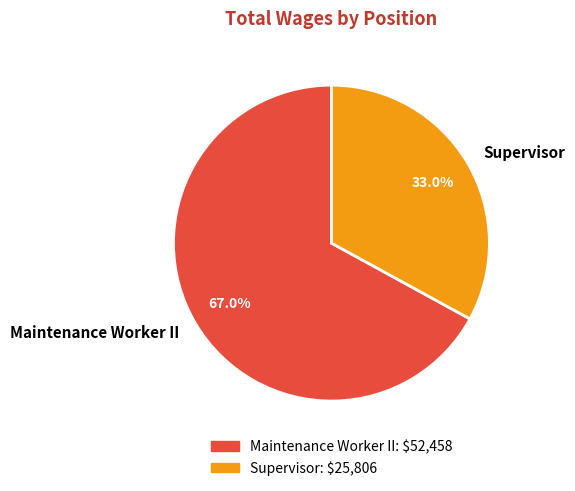

To the nearest percent, what percentage of the pie is Supervisor?

33%